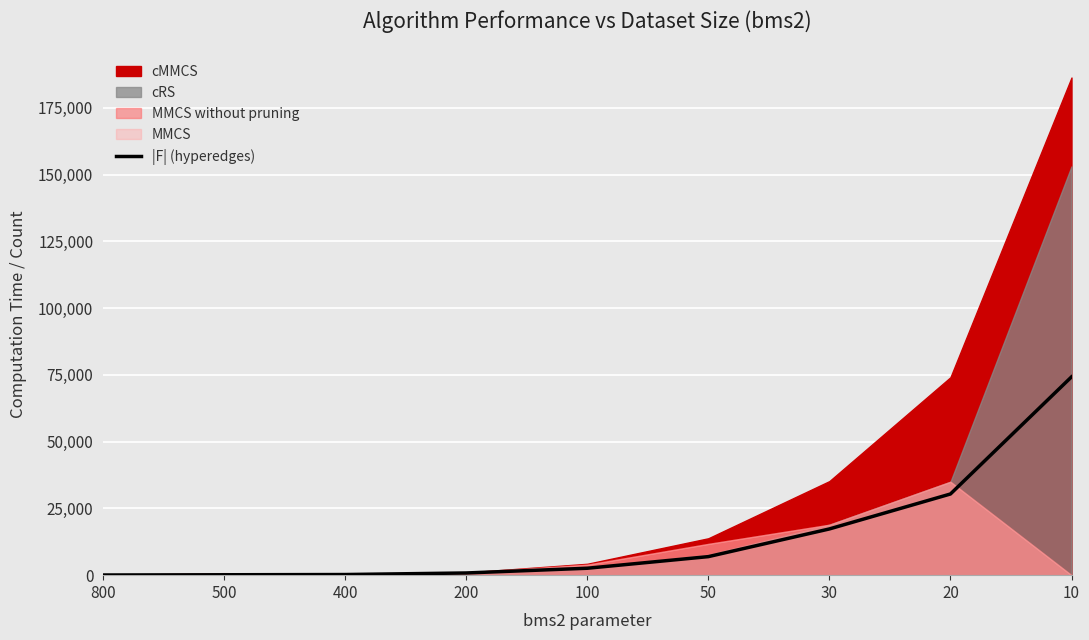

What is the average value?

14755